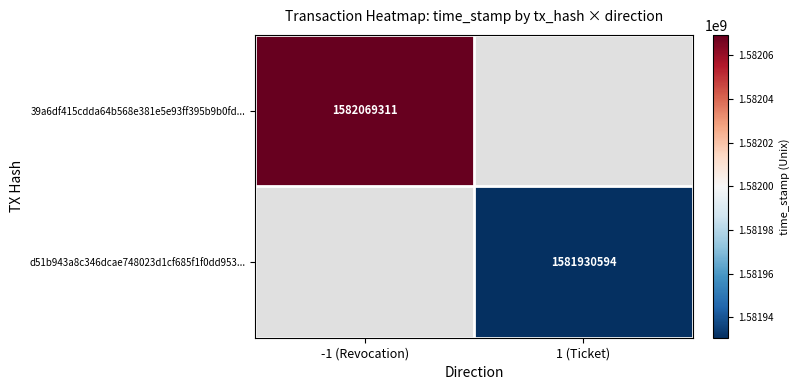

Is it true that 39a6df415cdda64b568e381e5e93ff395b9b0fd... equals 1582069311 at -1 (Revocation)?

True